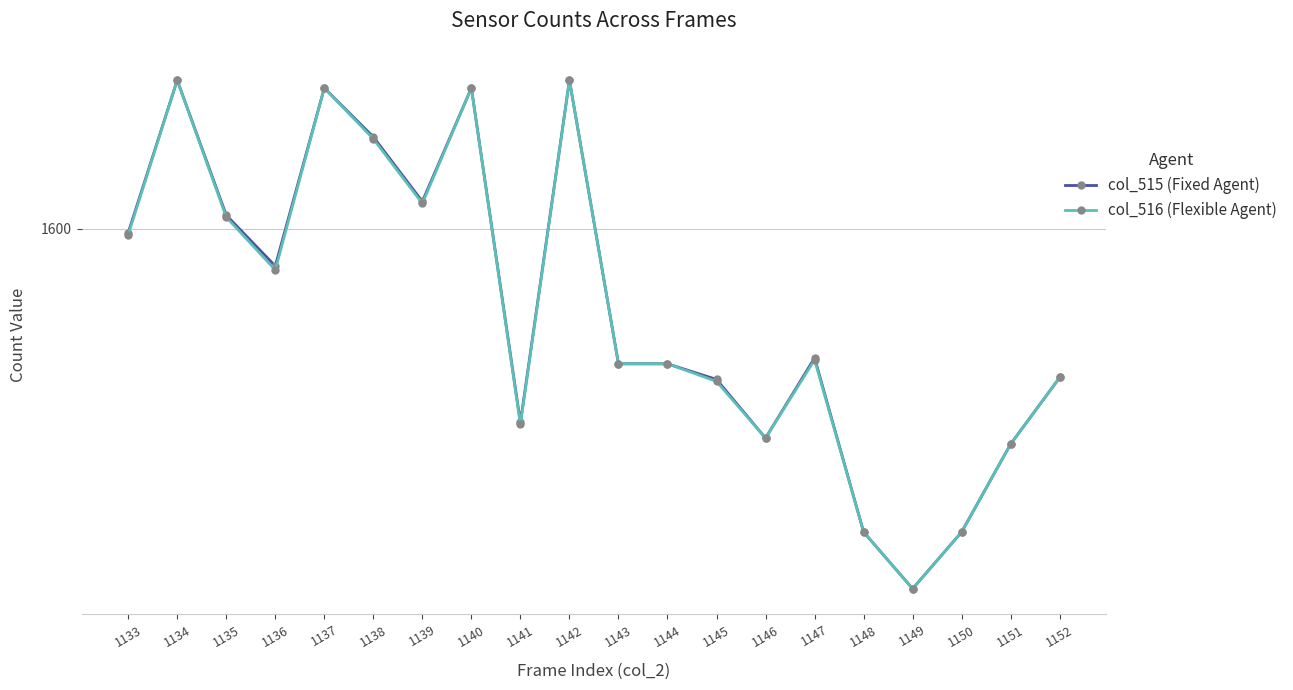

What is the difference between the maximum and minimum values in the col_515 (Fixed Agent) series?

260